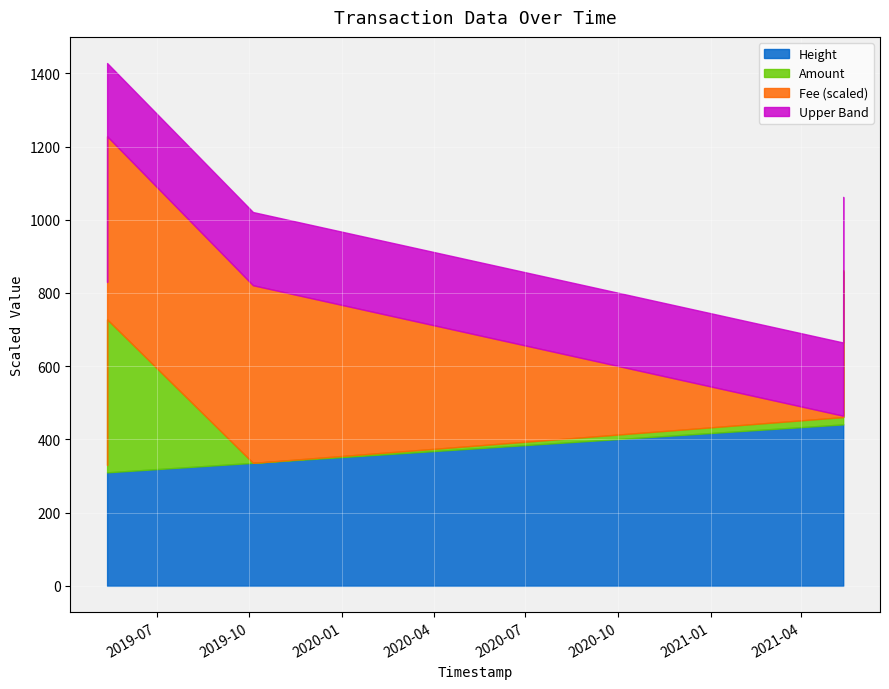

What is the average value of the Fee series?

0.6